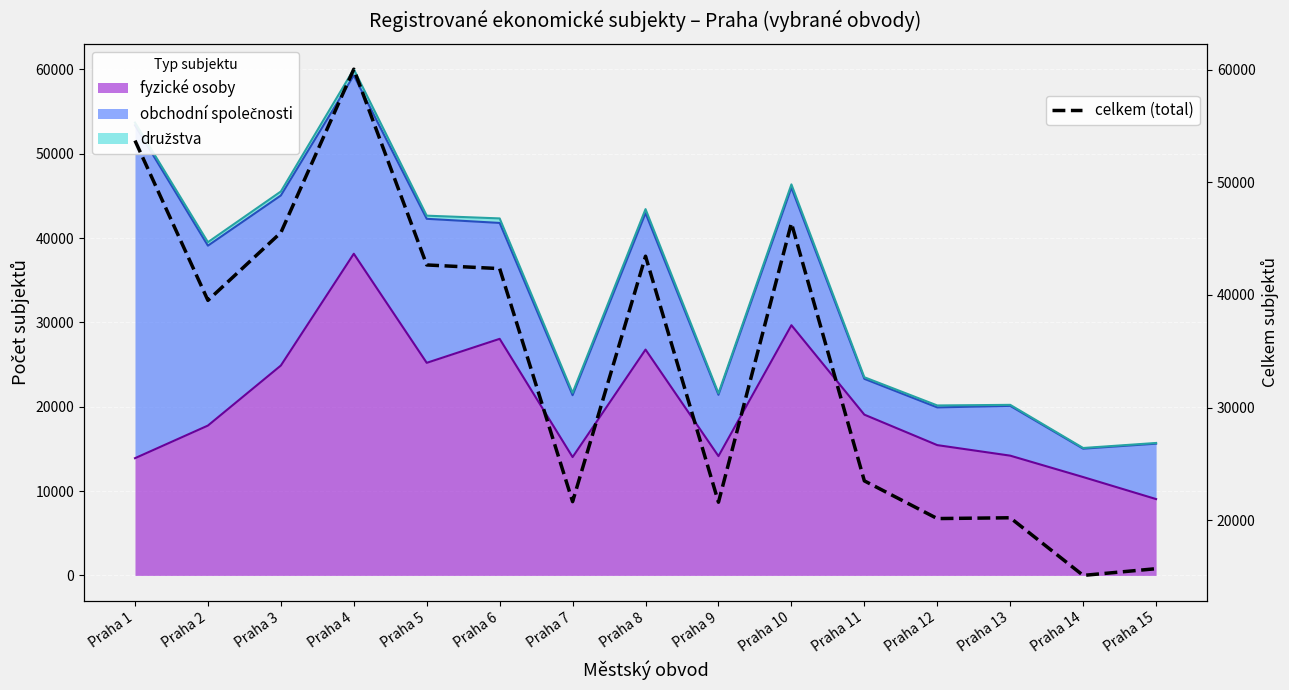

Which label corresponds to the smallest value in the chart?

Praha 14